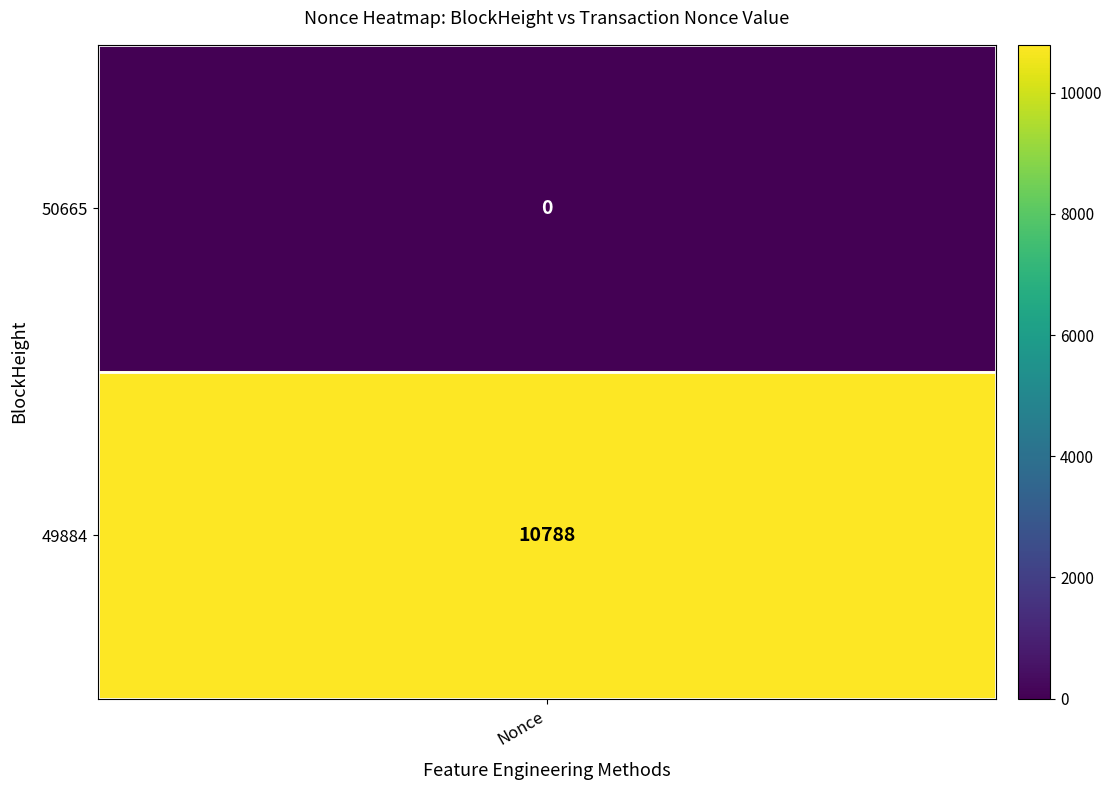

True or false: 50665 has a value of -3364 at 0.

False